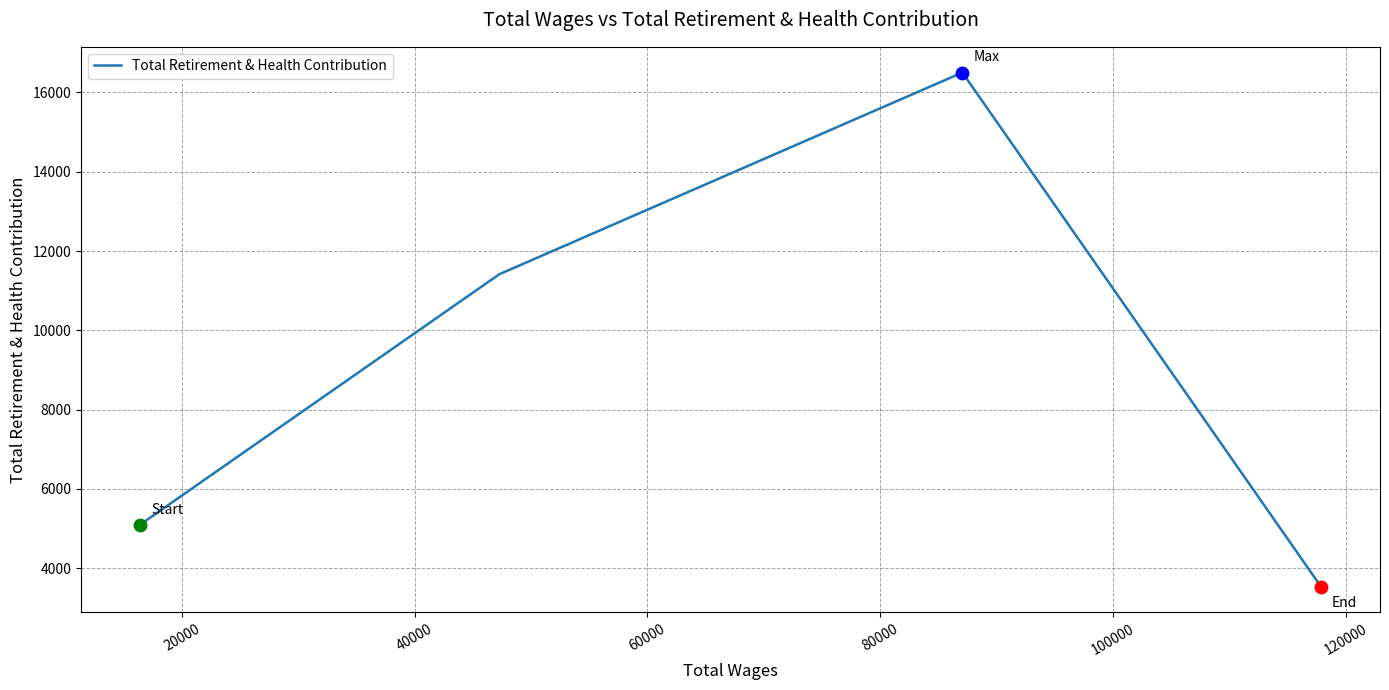

What is the average value?

9138